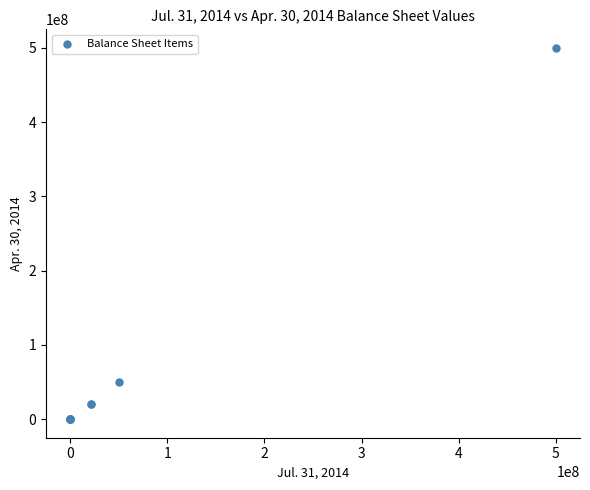

What Y value in the scatter plot is closest to 250000000?

50000000.0